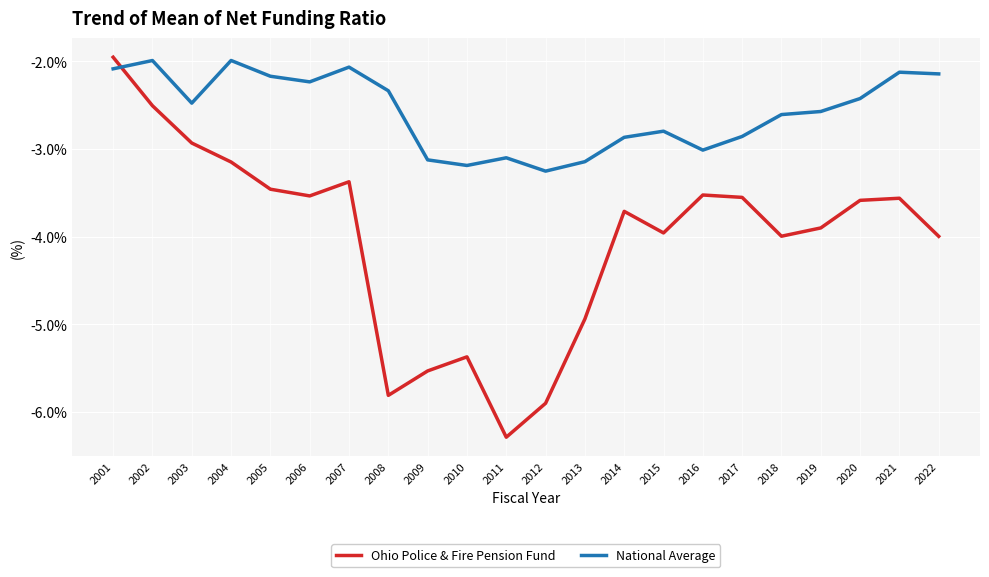

List the series in order of their overall mean, lowest first.

Ohio Police & Fire Pension Fund, National Average